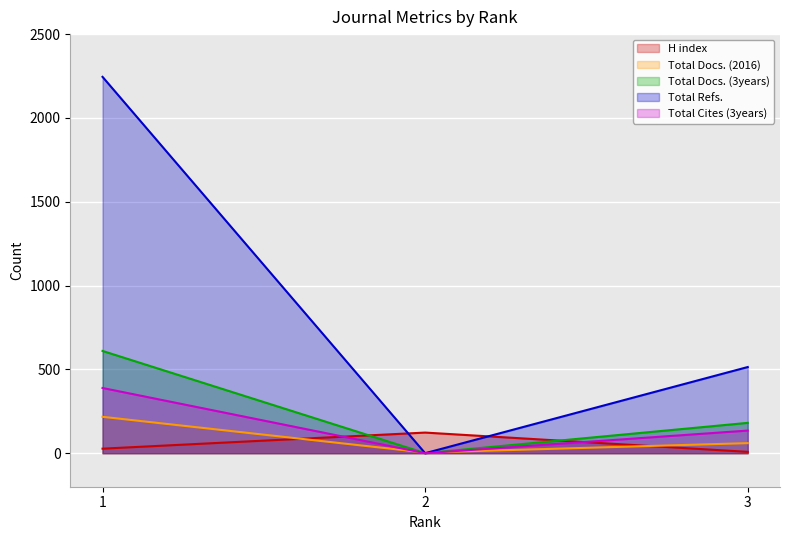

How many lines are shown in the chart?

5